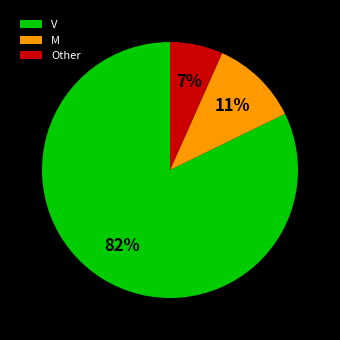

What is the smallest slice in the pie chart?

Other